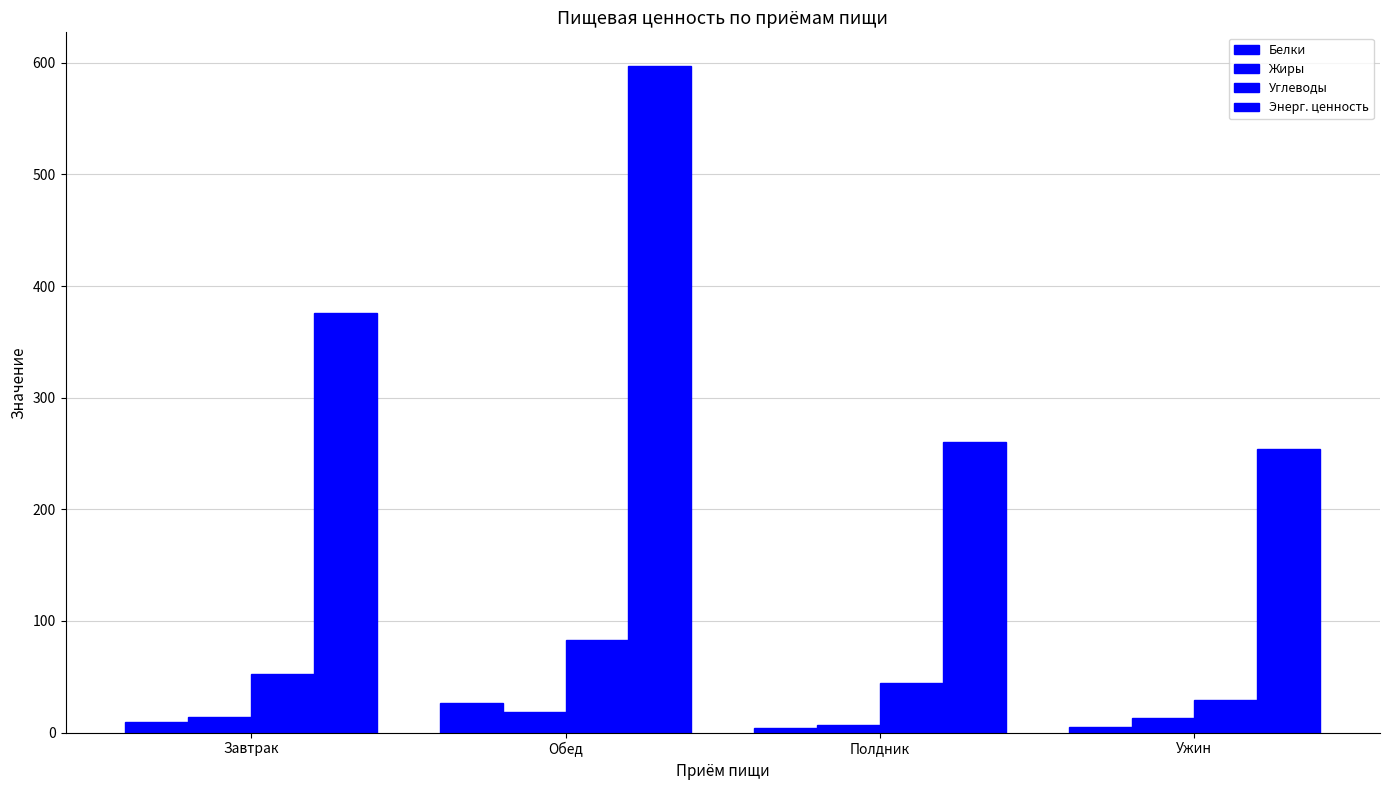

How many bars are there in total?

16